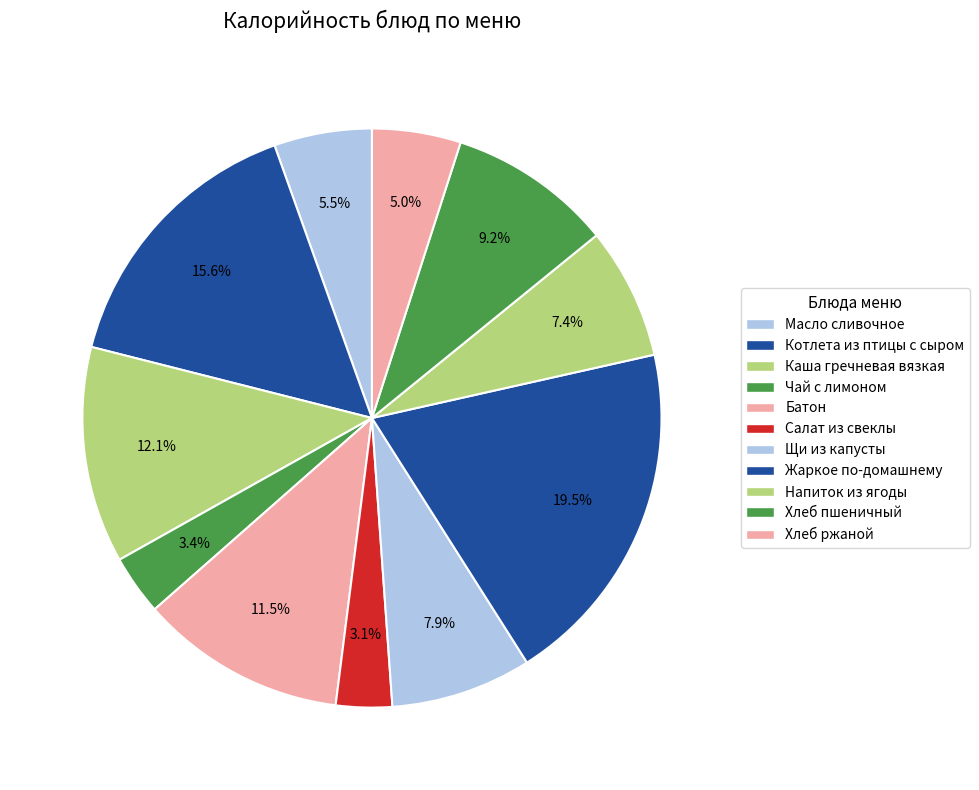

To the nearest percent, what percentage of the pie is Каша гречневая вязкая?

12%